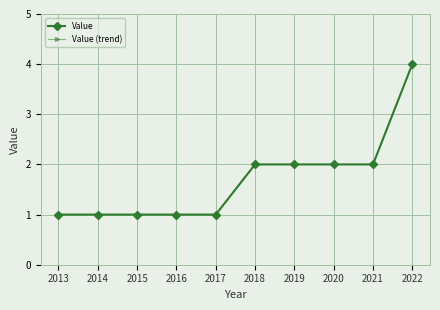

Which has a higher value, 2020 or 2013?

2020